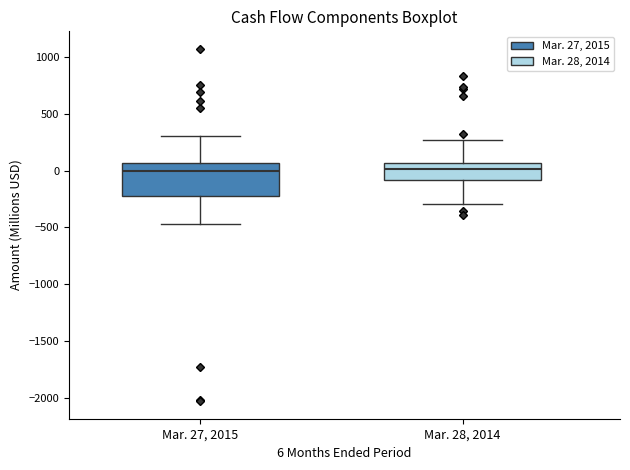

Which box is the tallest, from its lower edge to its upper edge?

Mar. 27, 2015